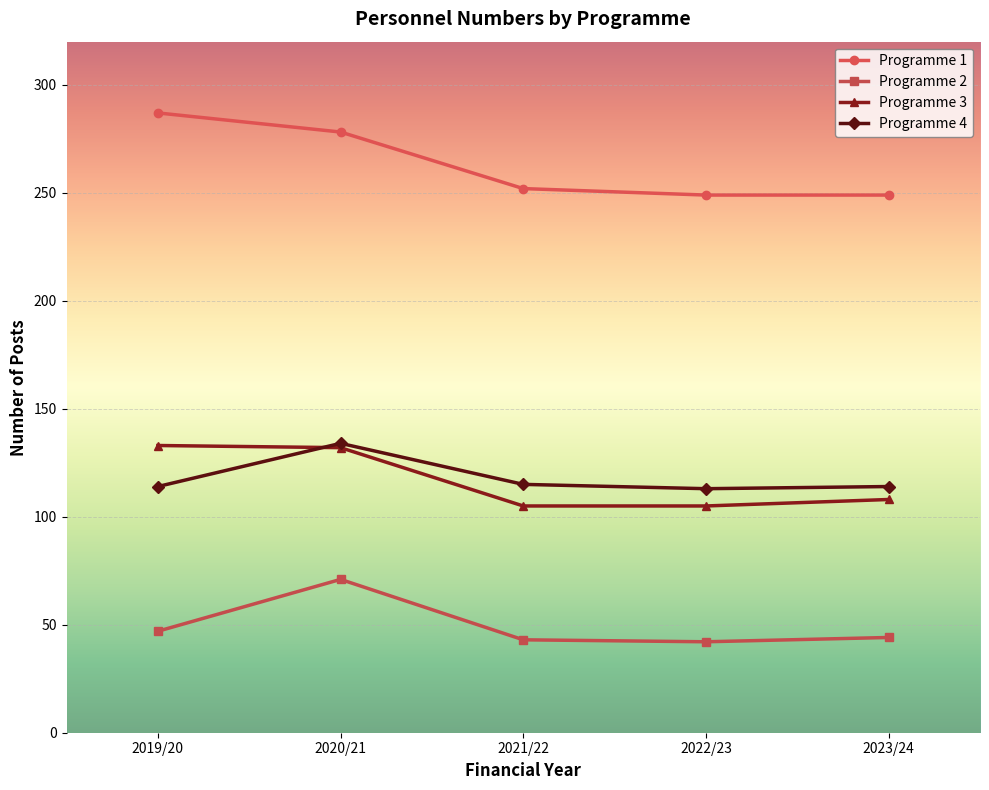

True or false: Programme 3 has a value of 71.3 at 2022/23.

False